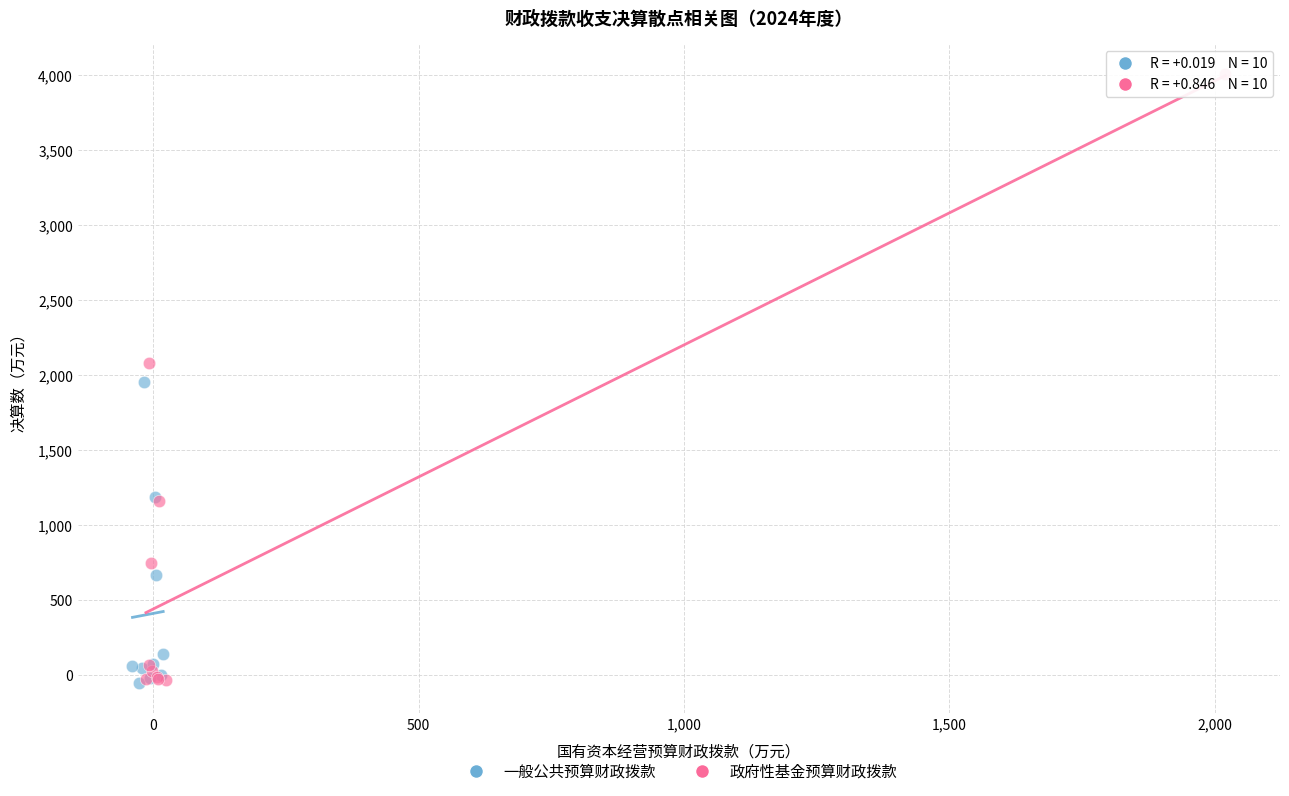

Which series contains the highest Y value?

政府性基金预算财政拨款